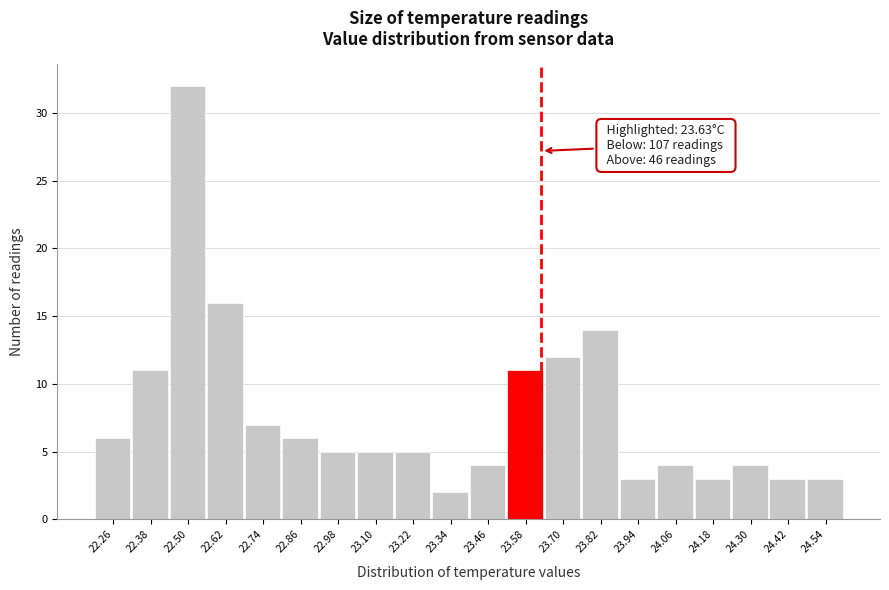

Which range on the x-axis has the tallest bar?

22.44 to 22.56